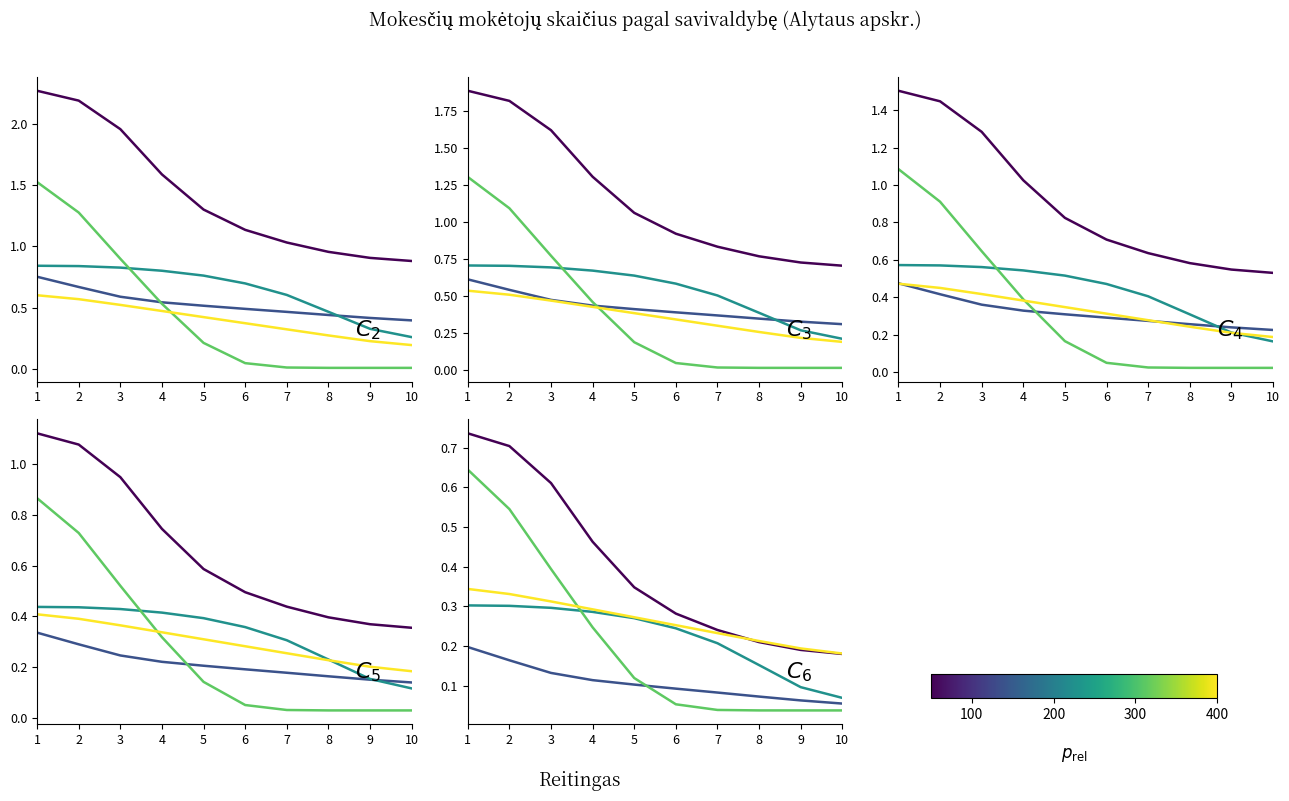

Which has a higher value, 8 or 9?

8